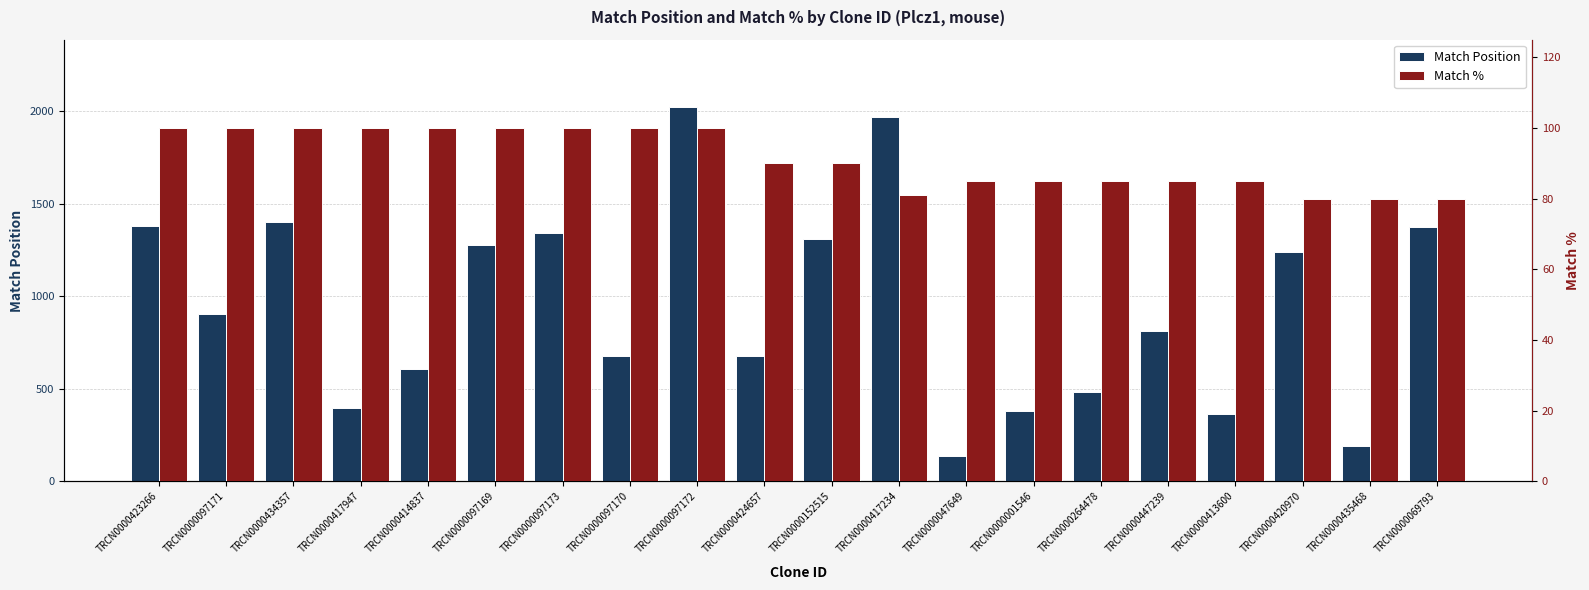

How many categories are shown in the chart?

20